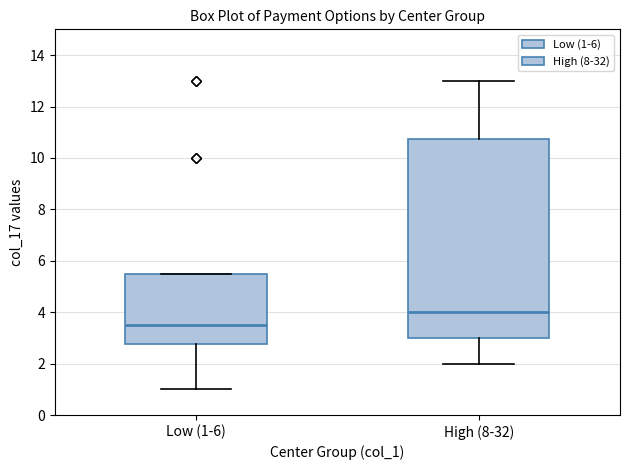

Reading left to right, read every box against the y-axis: the position of its median line, the range the box covers, and the ends of its whiskers. The values are not printed on the chart, so give them approximately, as read against the axis.

Low (1-6): median 3.6, box 2.8 to 5.6, whiskers 1.0 to 5.6
High (8-32): median 4.0, box 3.0 to 10.8, whiskers 2.0 to 13.0